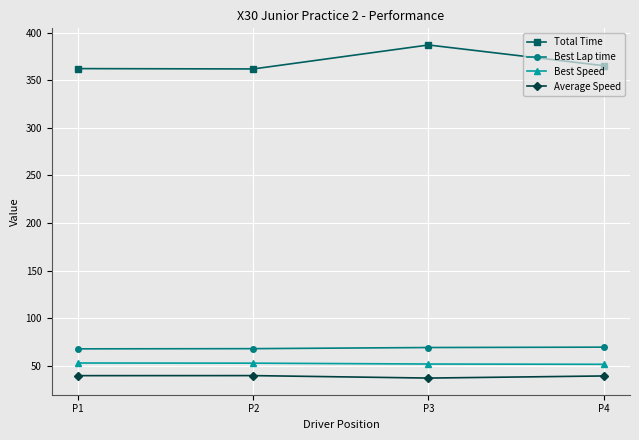

What is the total value across all series at P1?

522.9